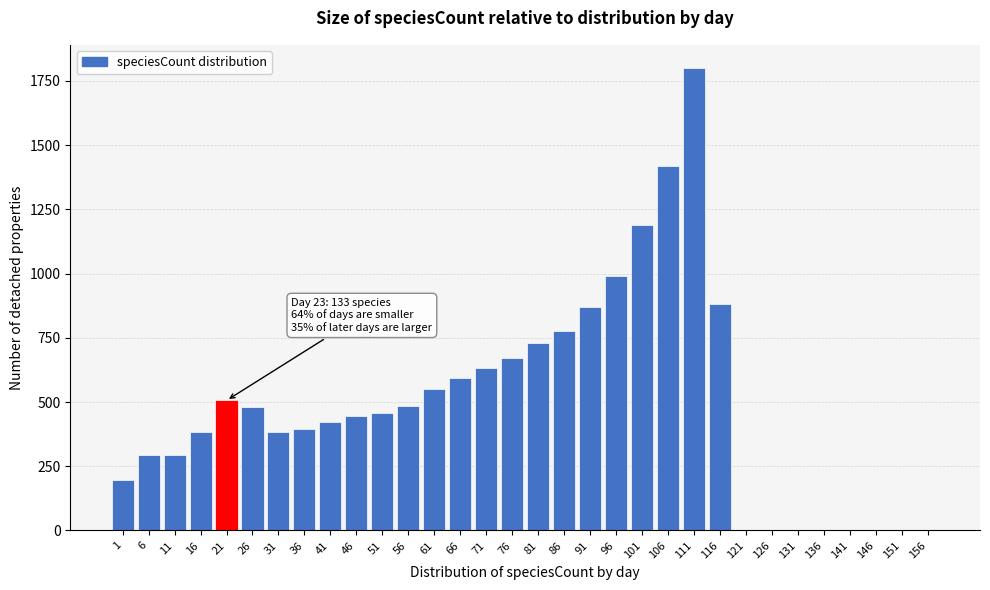

The value at 156 is 0. True or false?

True